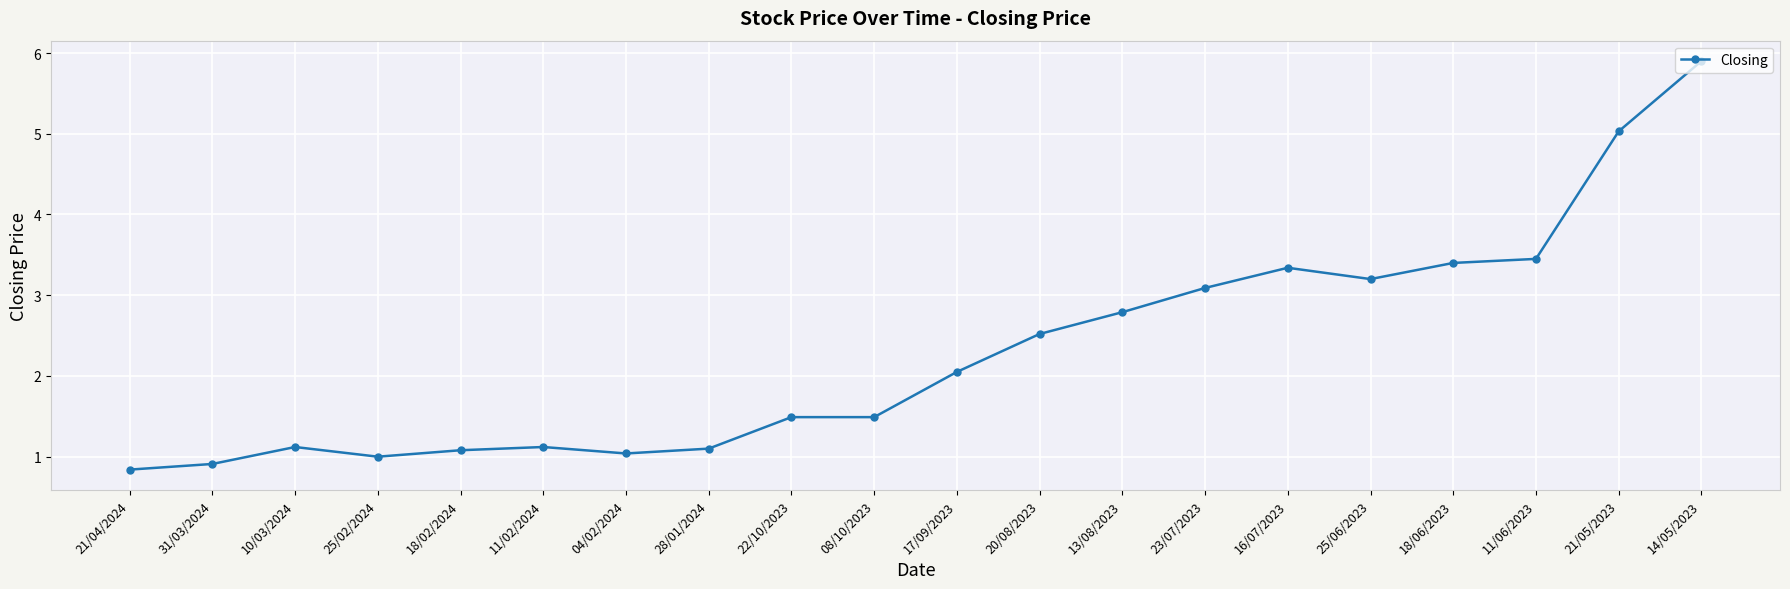

How many data points are less than 2?

10